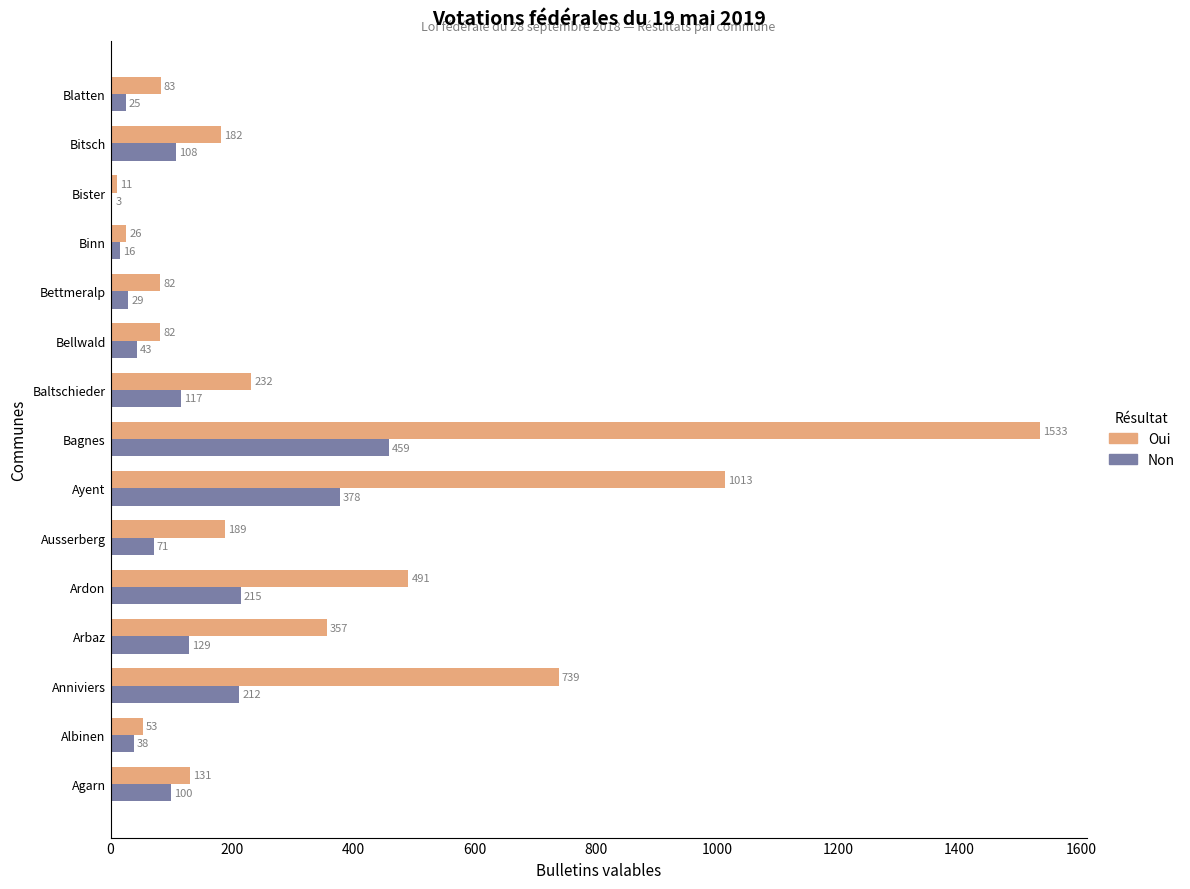

Which category has the highest value in the Non series?

Bagnes